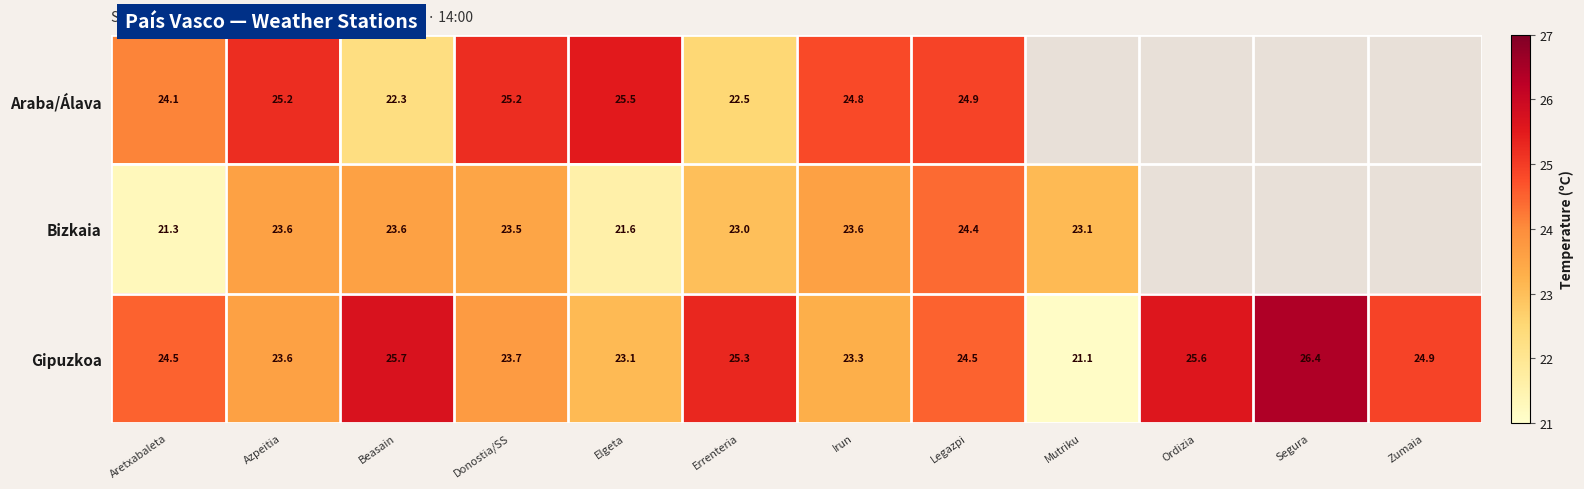

Which category has the lowest value in the Gipuzkoa series?

Mutriku